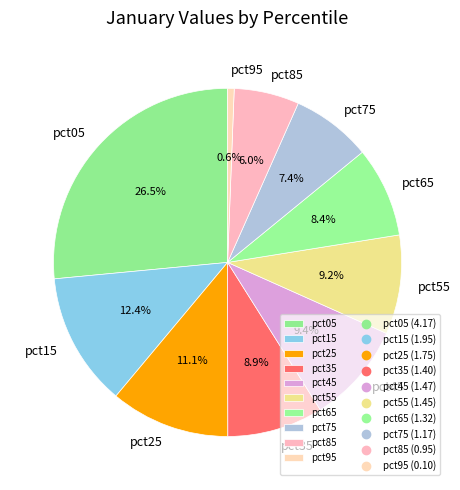

How many slices are in this pie chart?

10